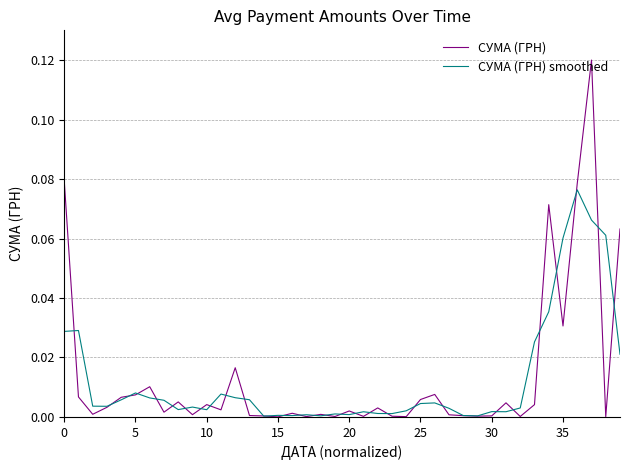

Which series has the largest range (max minus min)?

СУМА (ГРН)